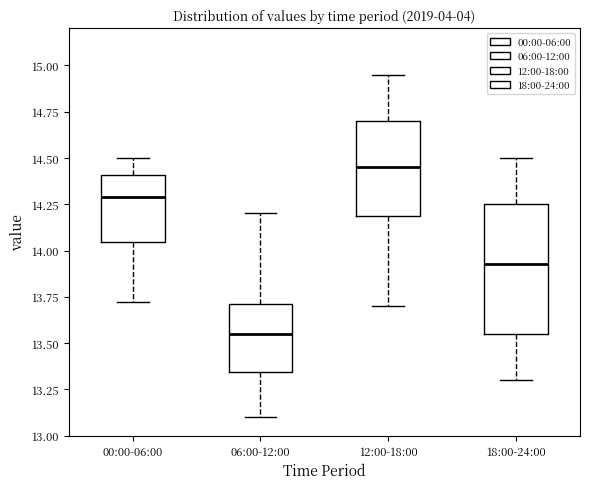

Where is the upper edge of the box for 12:00-18:00 on the y-axis? The values are not printed on the chart, so give them approximately, as read against the axis.

14.70